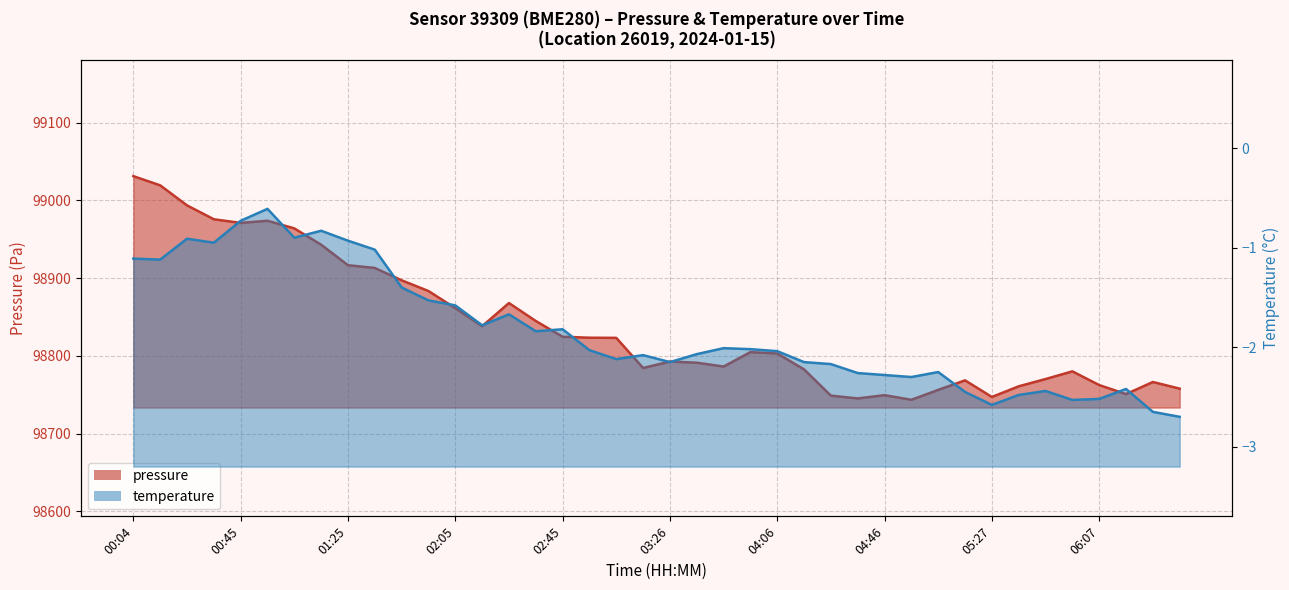

How many series are shown in this chart?

2